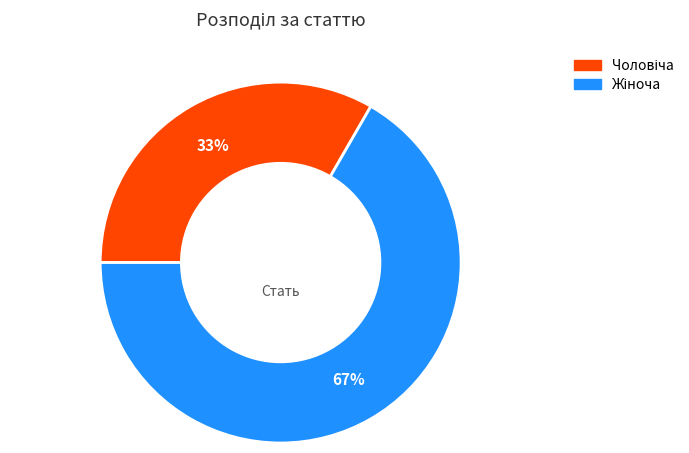

Is there a majority slice in this chart?

Yes